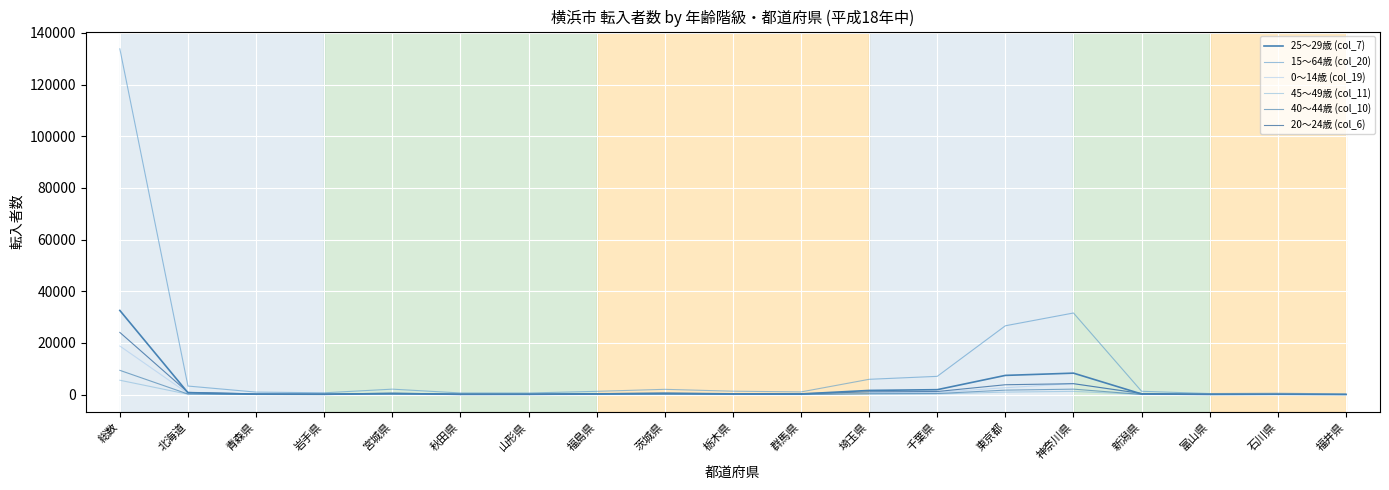

Reading left to right, extract all data points from this chart.

25～29歳 (col_7): 総数=32566	北海道=721	青森県=159	岩手県=121	宮城県=422	秋田県=110	山形県=120	福島県=239	茨城県=517	栃木県=281	群馬県=257	埼玉県=1609	千葉県=1900	東京都=7428	神奈川県=8301	新潟県=243	富山県=98	石川県=139	福井県=63
15～64歳 (col_20): 総数=133801	北海道=3306	青森県=966	岩手県=696	宮城県=2107	秋田県=629	山形県=611	福島県=1262	茨城県=2036	栃木県=1318	群馬県=1036	埼玉県=5912	千葉県=7061	東京都=26632	神奈川県=31577	新潟県=1287	富山県=401	石川県=534	福井県=237
0～14歳 (col_19): 総数=18794	北海道=444	青森県=99	岩手県=71	宮城県=345	秋田県=49	山形県=66	福島県=165	茨城県=252	栃木県=162	群馬県=132	埼玉県=718	千葉県=876	東京都=2659	神奈川県=4277	新潟県=155	富山県=47	石川県=73	福井県=38
45～49歳 (col_11): 総数=5554	北海道=145	青森県=43	岩手県=25	宮城県=99	秋田県=14	山形県=11	福島県=40	茨城県=70	栃木県=38	群馬県=28	埼玉県=194	千葉県=242	東京都=967	神奈川県=1250	新潟県=49	富山県=11	石川県=27	福井県=12
40～44歳 (col_10): 総数=9388	北海道=216	青森県=57	岩手県=39	宮城県=166	秋田県=24	山形県=25	福島県=69	茨城県=119	栃木県=74	群馬県=54	埼玉県=354	千葉県=422	東京都=1724	神奈川県=2108	新潟県=74	富山県=16	石川県=44	福井県=15
20～24歳 (col_6): 総数=24064	北海道=880	青森県=282	岩手県=230	宮城県=531	秋田県=220	山形県=214	福島県=411	茨城県=511	栃木県=327	群馬県=321	埼玉県=1087	千葉県=1193	東京都=3811	神奈川県=4221	新潟県=438	富山県=119	石川県=124	福井県=46